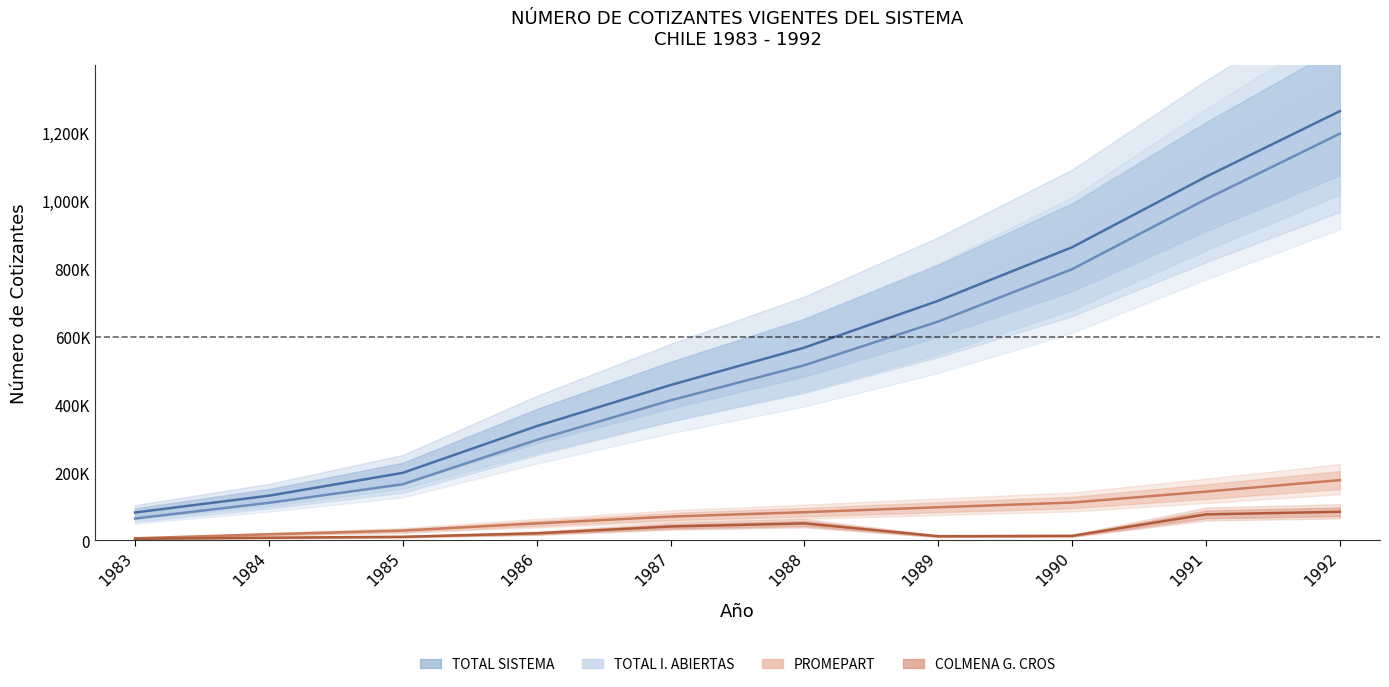

True or false: TOTAL SISTEMA has a value of 357111 at 1988.

False